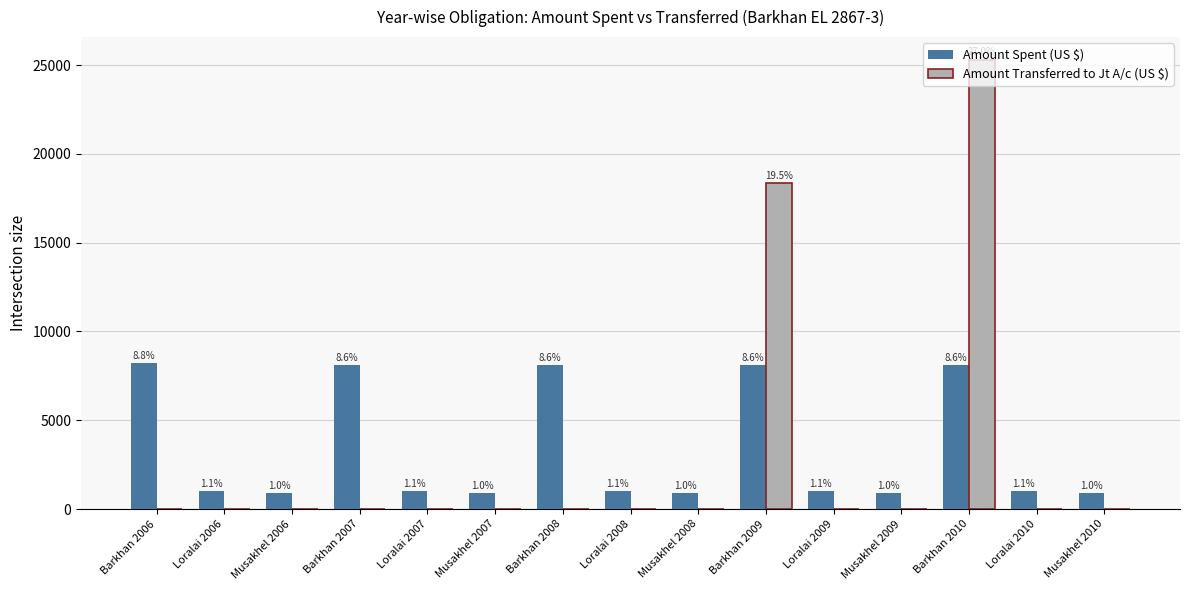

Does the chart contain stacked bars?

No